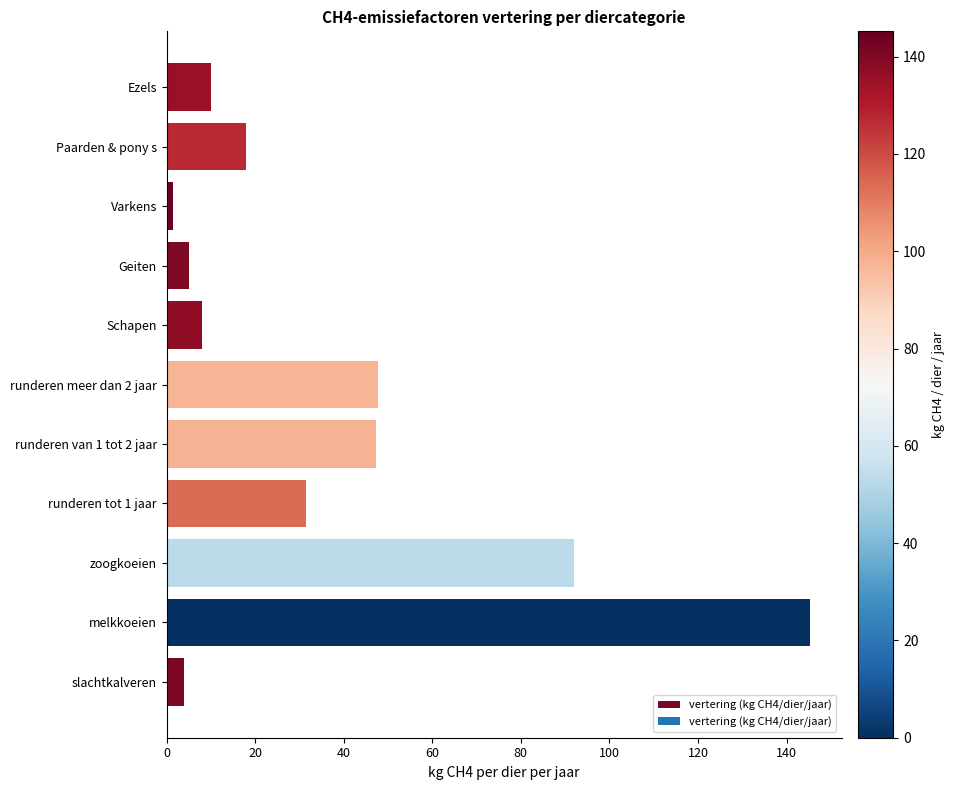

The value at melkkoeien is 77.8. True or false?

False